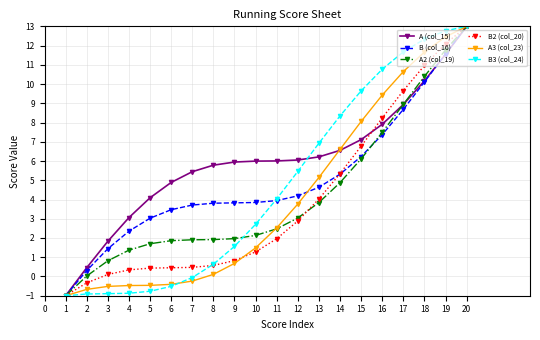

What is the spread (max minus min) of values at 10?

4.7